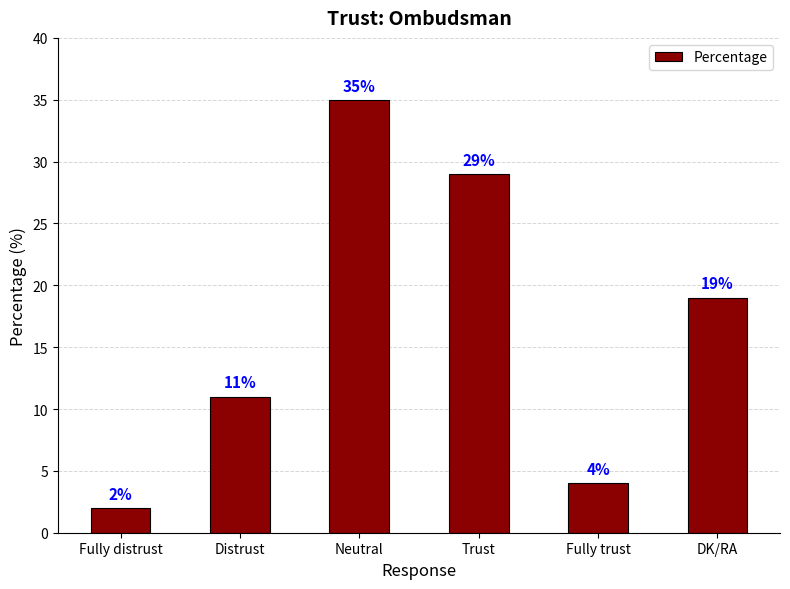

Reading right to left, list all the values displayed in this chart.

19	4	29	35	11	2